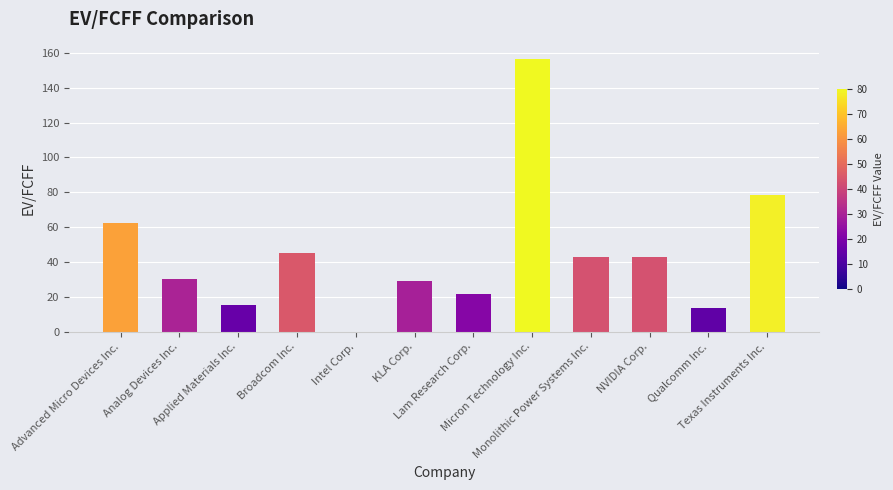

Which label corresponds to the largest value in the chart?

Micron Technology Inc.